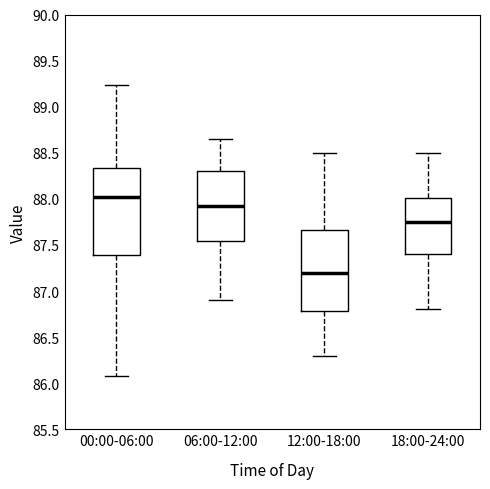

Reading left to right, read every box against the y-axis: the position of its median line, the range the box covers, and the ends of its whiskers. The values are not printed on the chart, so give them approximately, as read against the axis.

00:00-06:00: median 88.00, box 87.40 to 88.35, whiskers 86.10 to 89.25
06:00-12:00: median 87.95, box 87.55 to 88.30, whiskers 86.90 to 88.65
12:00-18:00: median 87.20, box 86.80 to 87.65, whiskers 86.30 to 88.50
18:00-24:00: median 87.75, box 87.40 to 88.00, whiskers 86.80 to 88.50